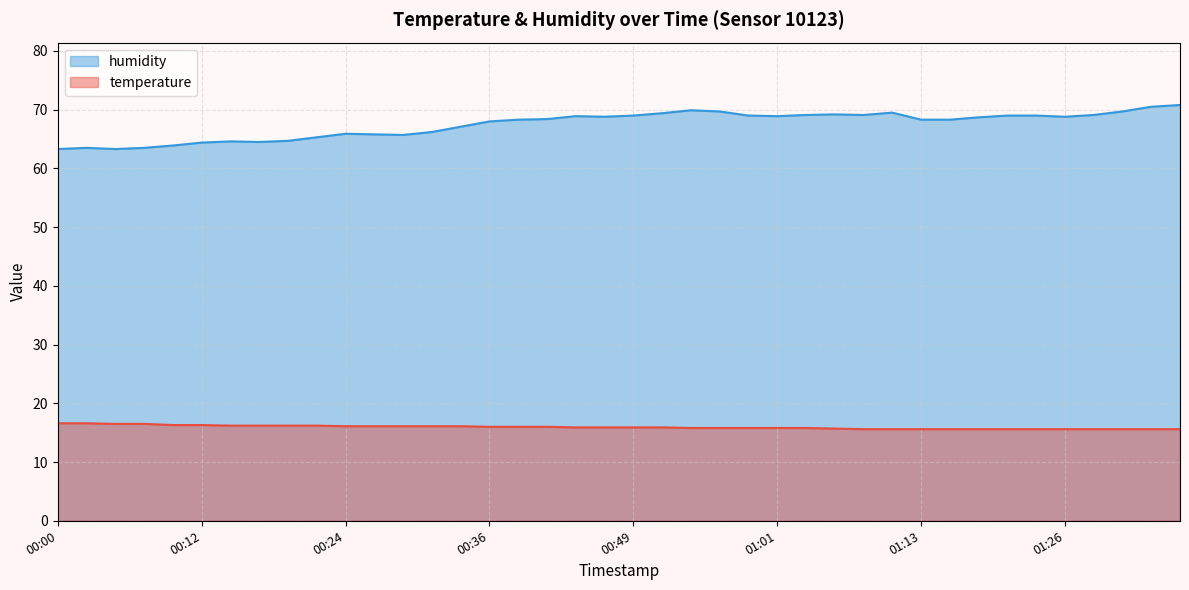

What is the spread (max minus min) of values at 00:02?

46.9